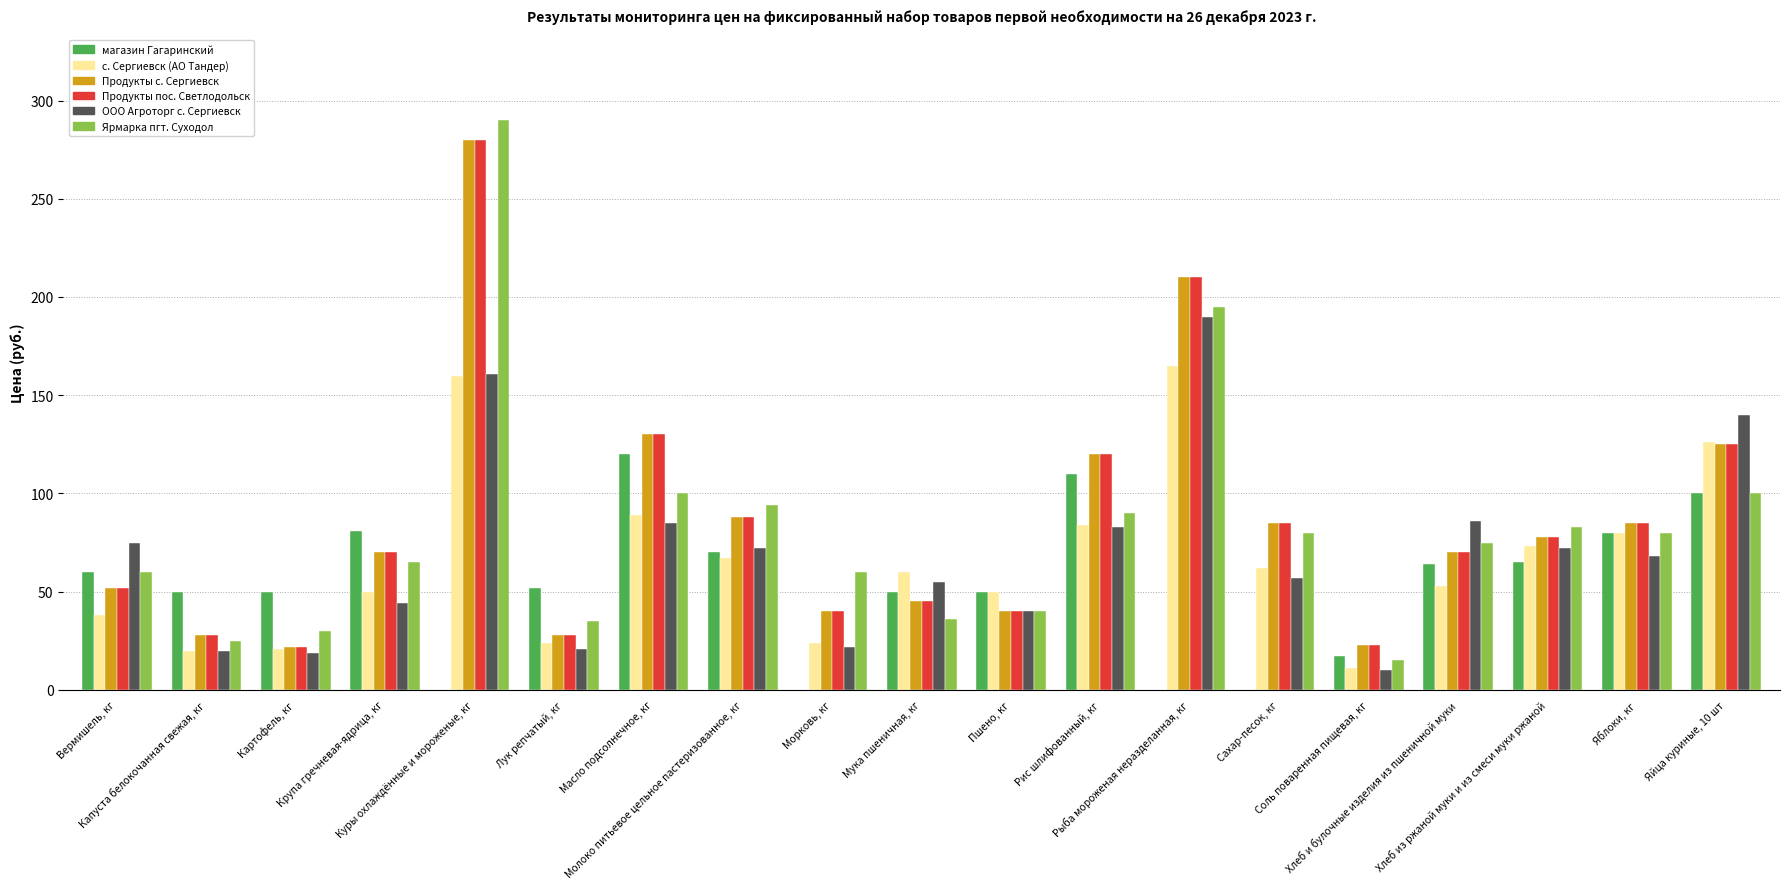

What are all the series names shown in the legend?

магазин Гагаринский, с. Сергиевск (АО Тандер), Продукты с. Сергиевск, Продукты пос. Светлодольск, ООО Агроторг с. Сергиевск, Ярмарка пгт. Суходол